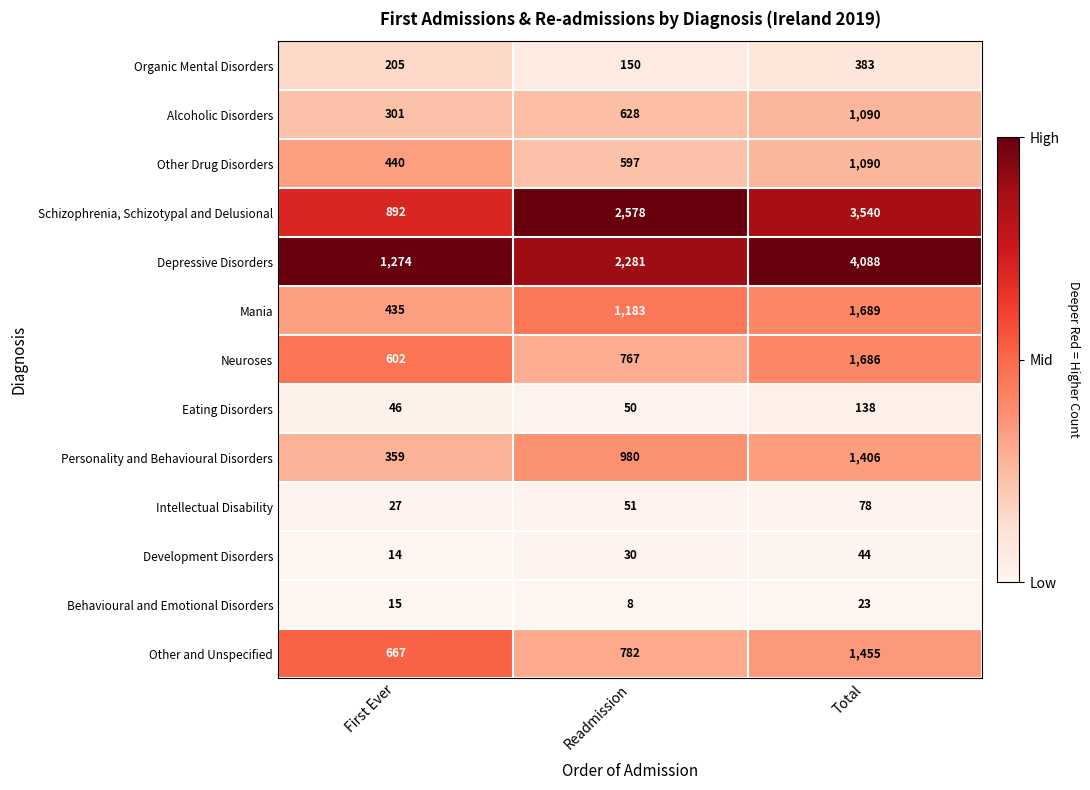

Is it true that Development Disorders equals 44 at Total?

True